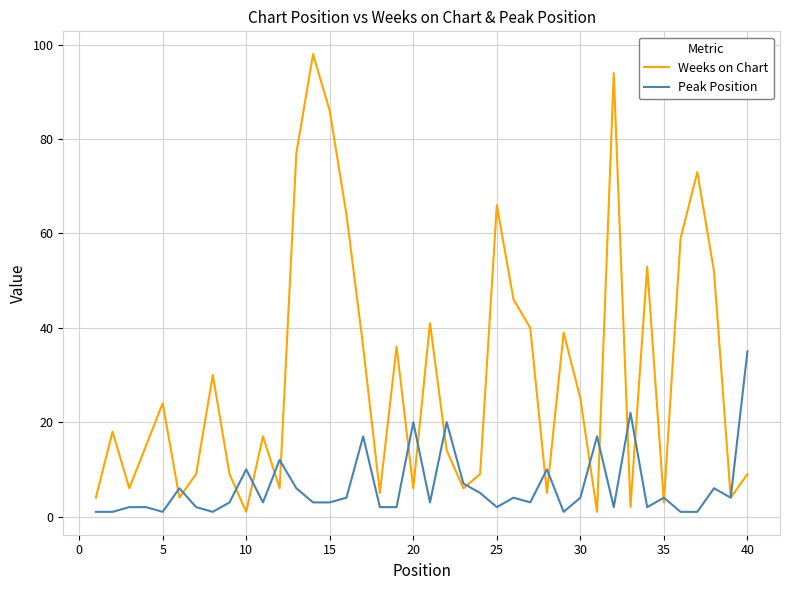

Which series has the largest total across all categories?

Weeks on Chart